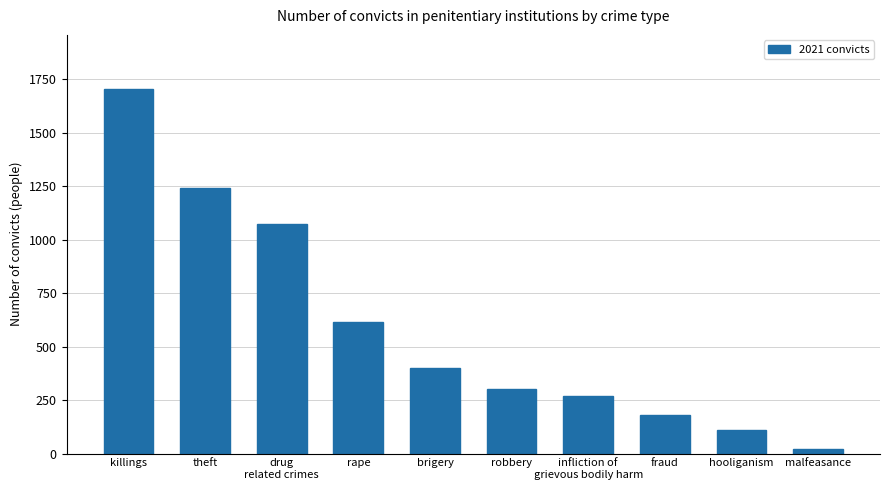

How many bars are there in total?

10